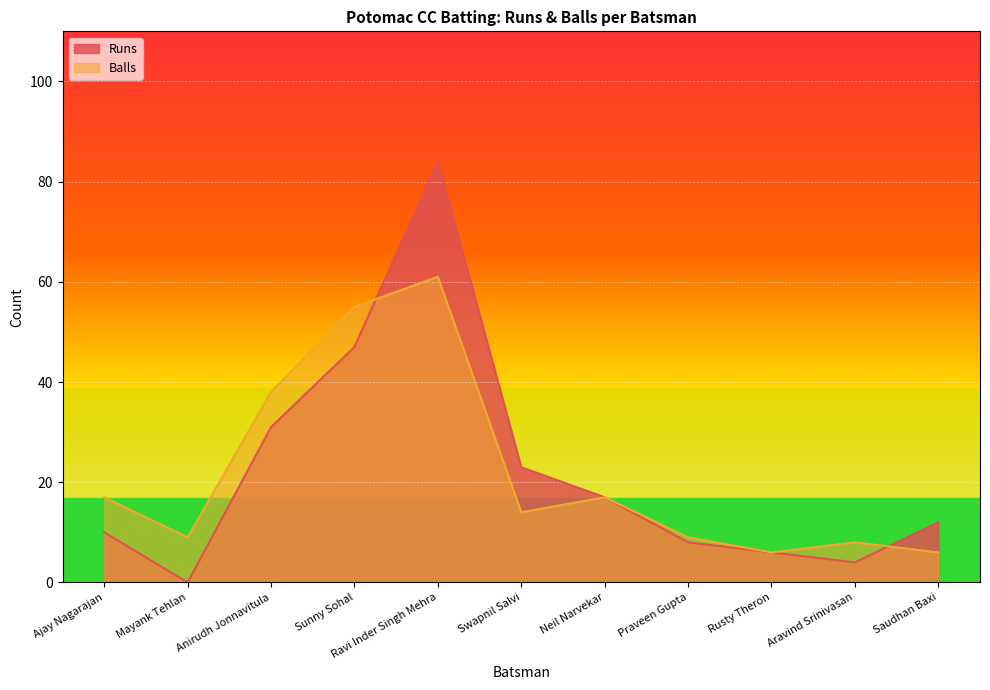

Which category has the highest value in the Balls series?

Ravi Inder Singh Mehra